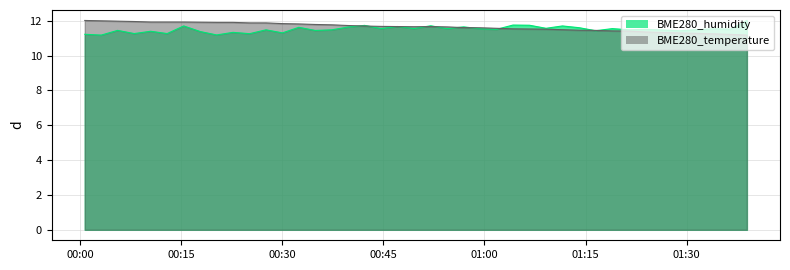

Which series has the largest total across all categories?

BME280_temperature